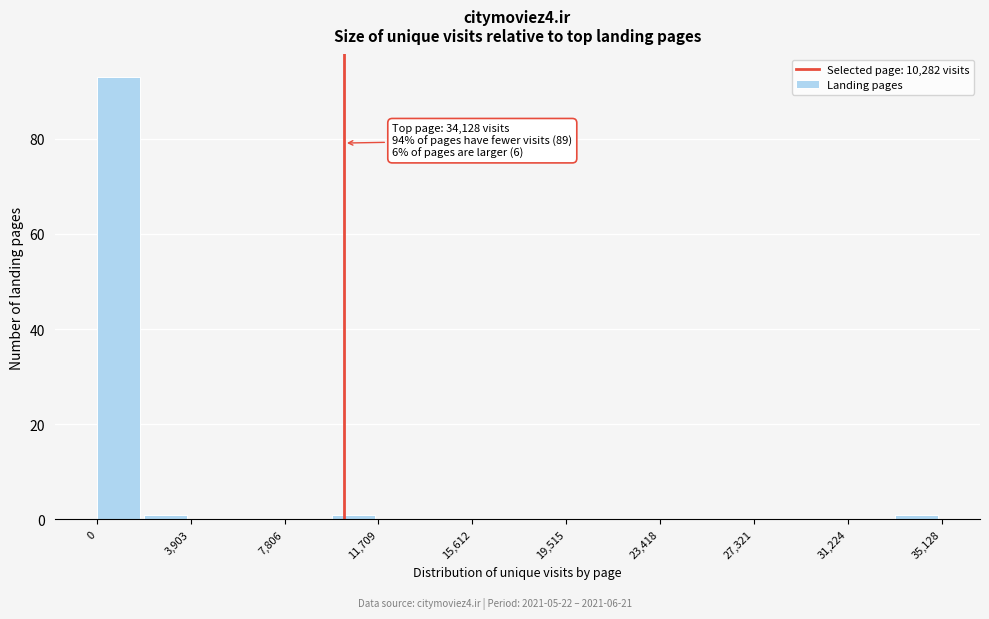

Read against the x-axis, roughly where is the centre of the tallest bar?

1000